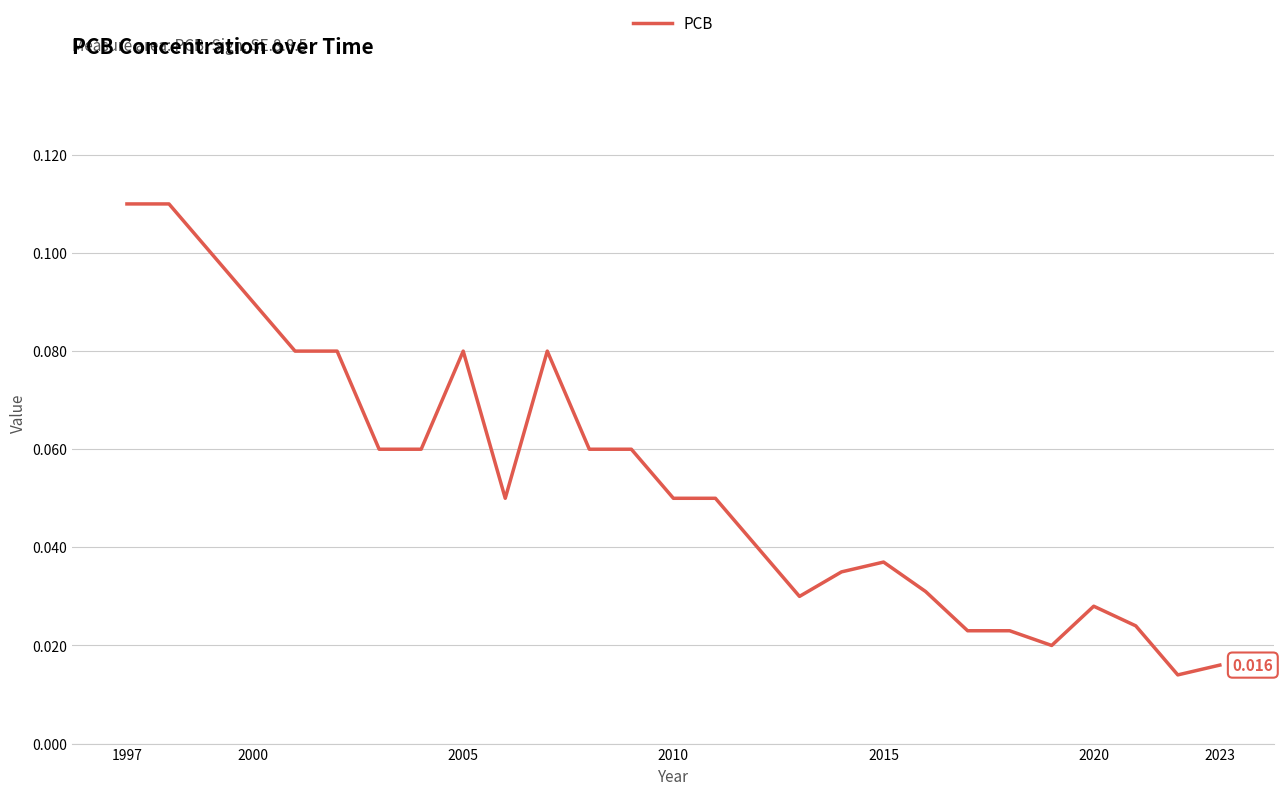

What is the value of the 7th point from the left?

0.1